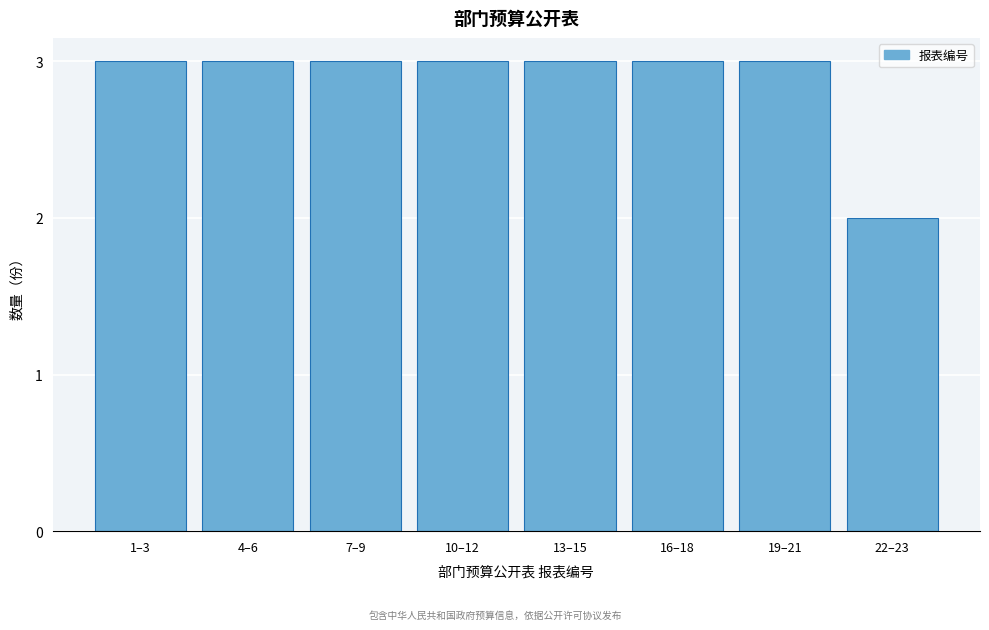

Reading right to left, what are all the values shown in this chart?

2	3	3	3	3	3	3	3